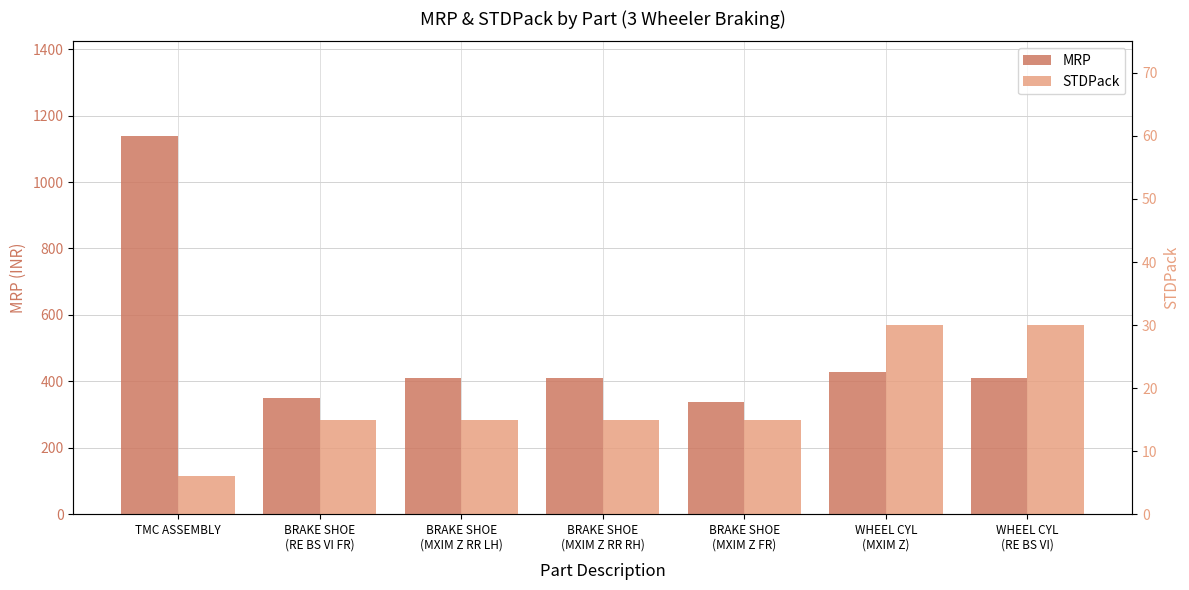

Rank the series at TMC ASSEMBLY from lowest to highest value.

STDPack, MRP